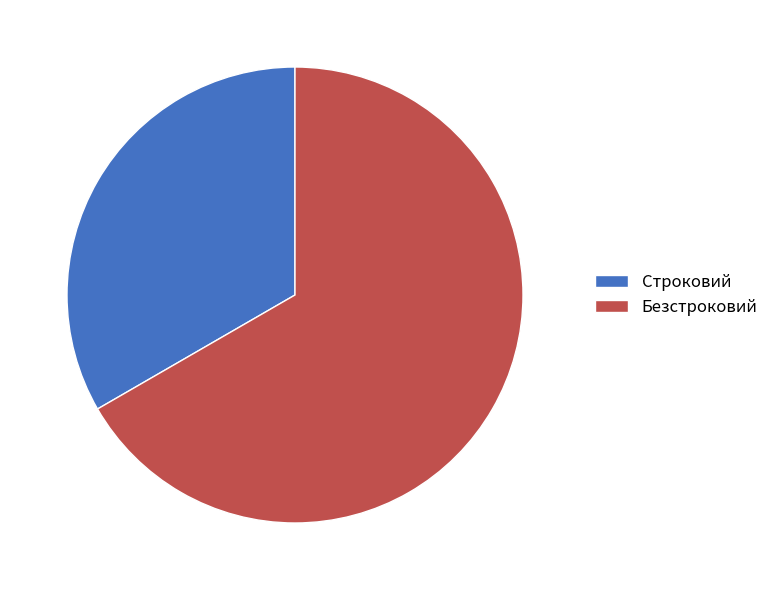

Which slice is the largest?

Безстроковий